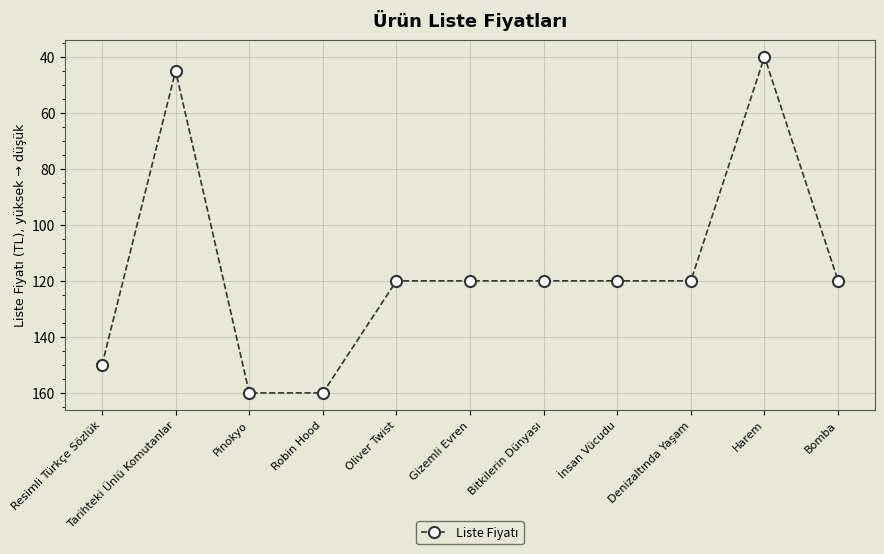

What is the difference between the maximum and minimum values?

120